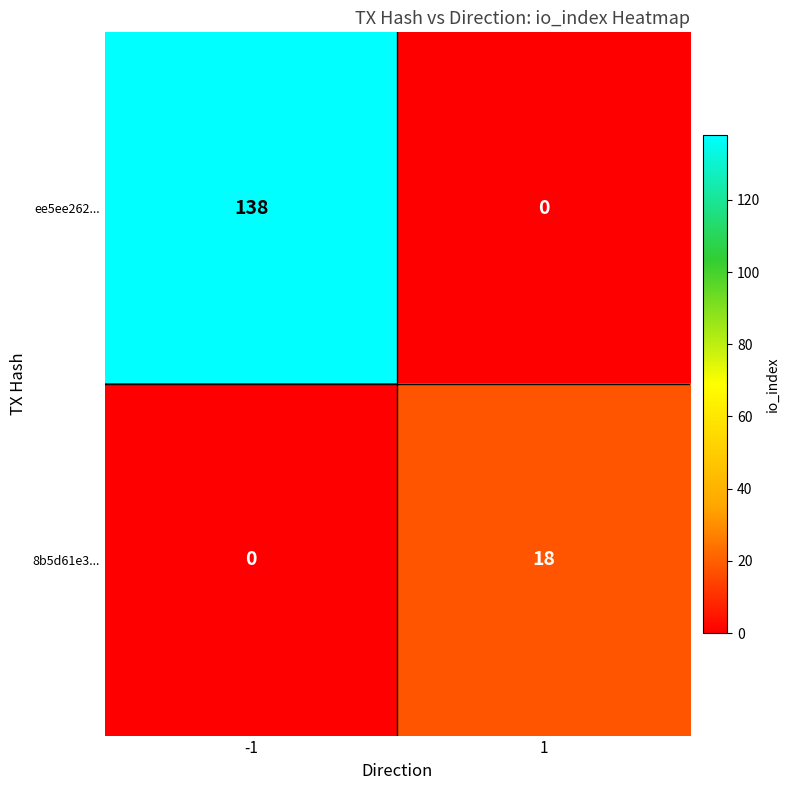

What is the sum of all ee5ee262... values?

138